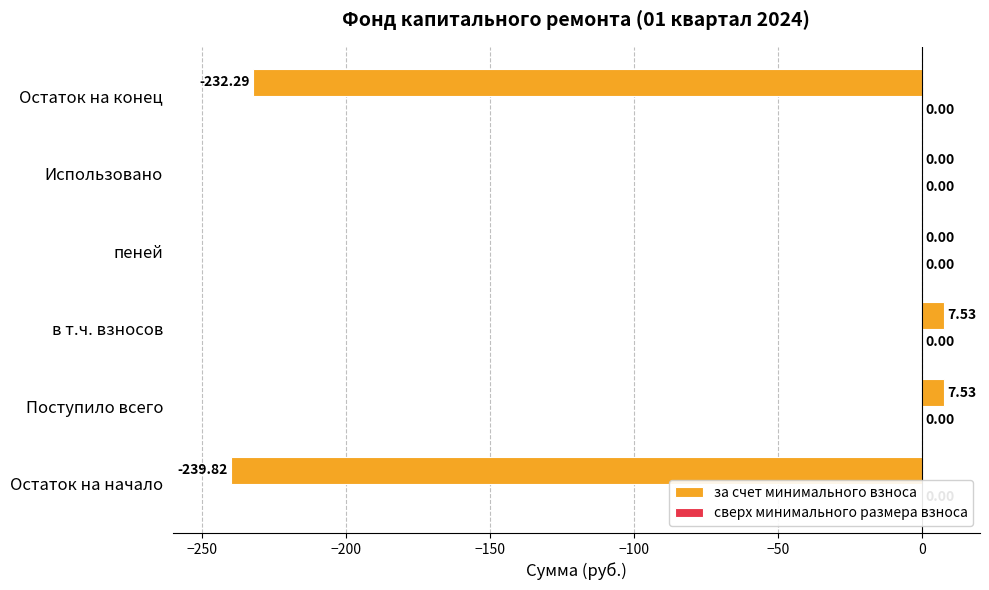

What is the sum of the values at Поступило всего and пеней?

7.5